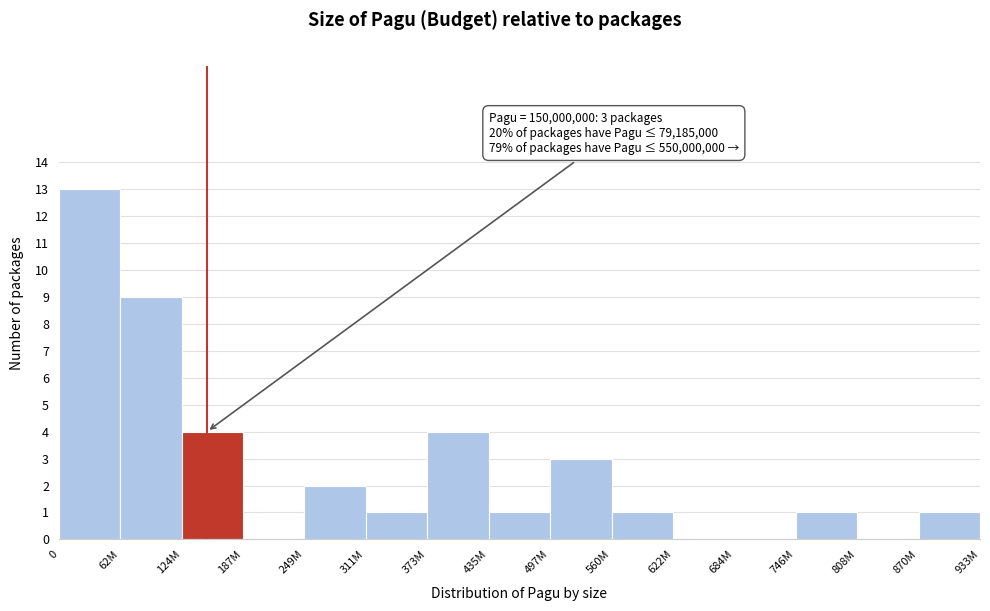

Reading right to left, what are all the values shown in this chart?

870M=1	808M=0	746M=1	684M=0	622M=0	560M=1	497M=3	435M=1	373M=4	311M=1	249M=2	187M=0	124M=4	62M=9	0=13